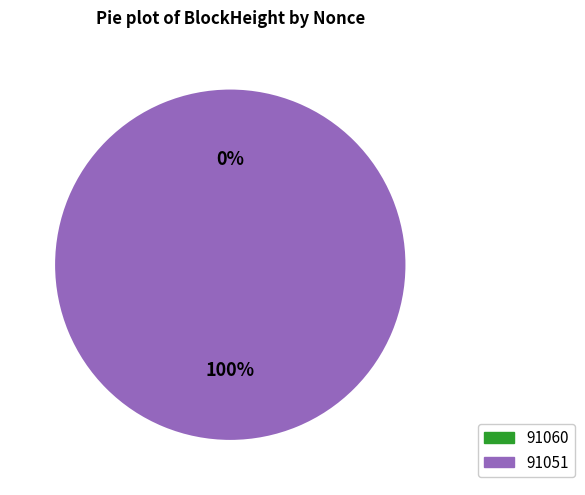

How many segments does this pie chart have?

2